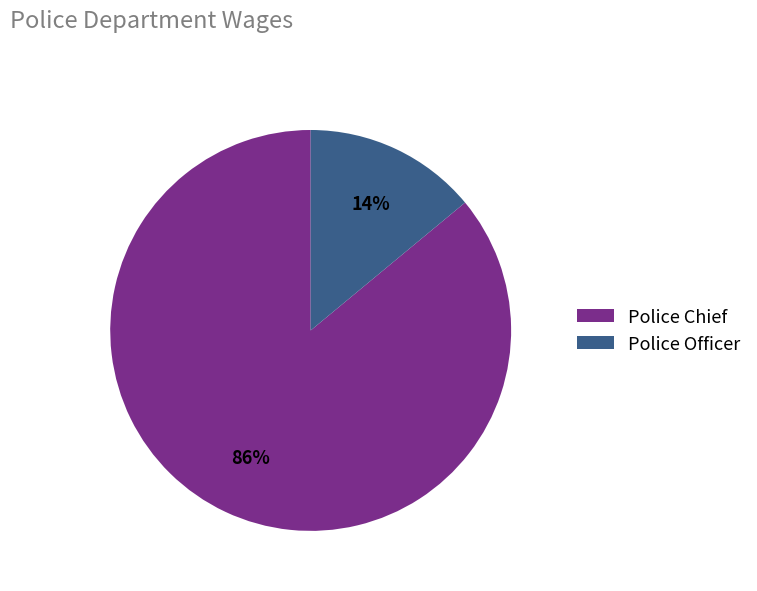

Count the number of slices in the pie.

2